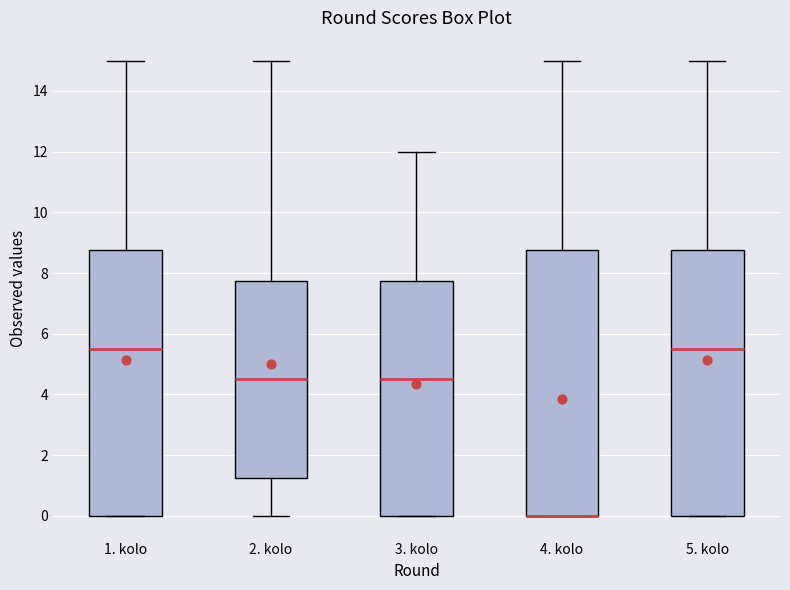

Reading left to right, read every box against the y-axis: the position of its median line, the range the box covers, and the ends of its whiskers. The values are not printed on the chart, so give them approximately, as read against the axis.

1. kolo: median 5.6, box 0.0 to 8.8, whiskers 0.0 to 15.0
2. kolo: median 4.6, box 1.2 to 7.8, whiskers 0.0 to 15.0
3. kolo: median 4.6, box 0.0 to 7.8, whiskers 0.0 to 12.0
4. kolo: median 0.0 (drawn on the box's lower edge), box 0.0 to 8.8, whiskers 0.0 to 15.0
5. kolo: median 5.6, box 0.0 to 8.8, whiskers 0.0 to 15.0